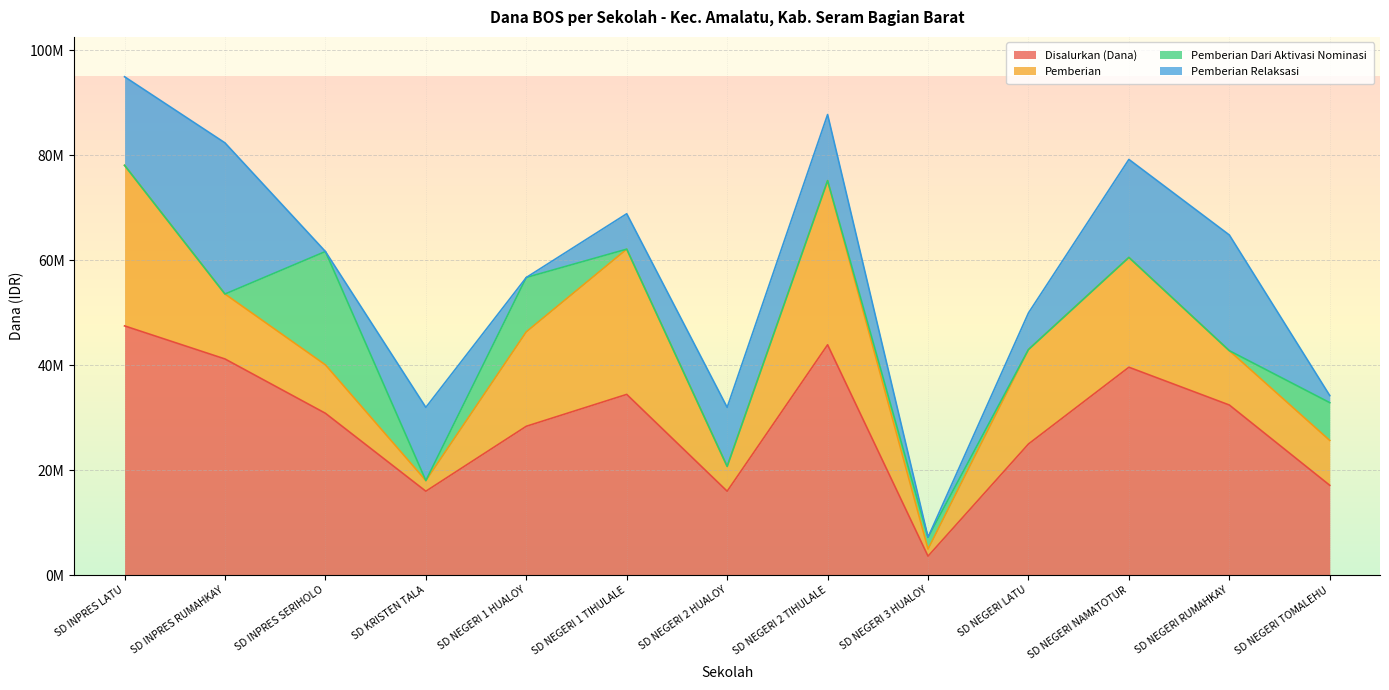

What is the average value of the Pemberian series?

15005769